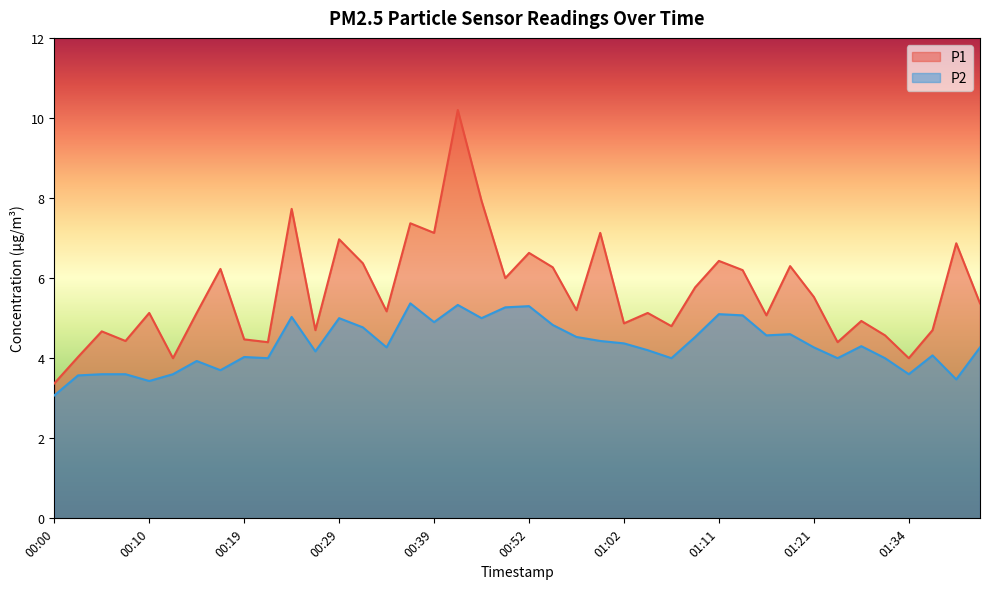

What is the spread (max minus min) of values at 00:02?

0.5